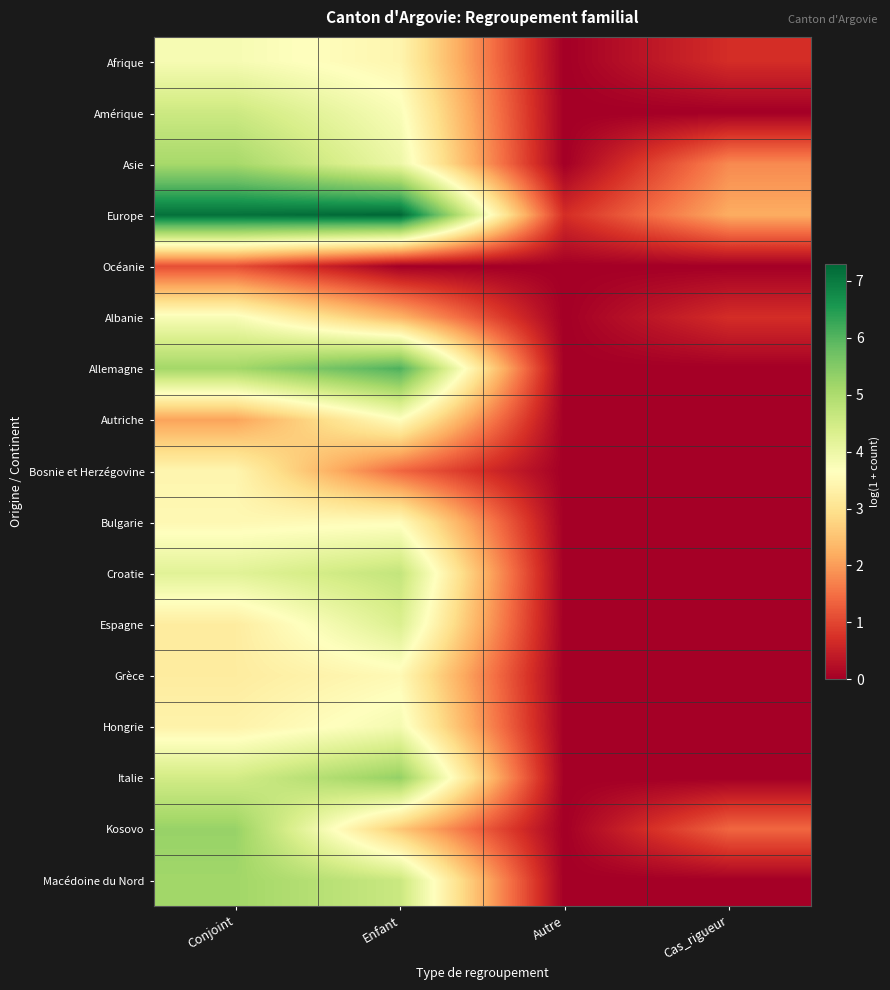

At Cas_rigueur, list the series in order from smallest to largest.

Amérique, Océanie, Allemagne, Autriche, Bosnie et Herzégovine, Bulgarie, Croatie, Espagne, Grèce, Hongrie, Italie, Macédoine du Nord, Afrique, Albanie, Kosovo, Asie, Europe